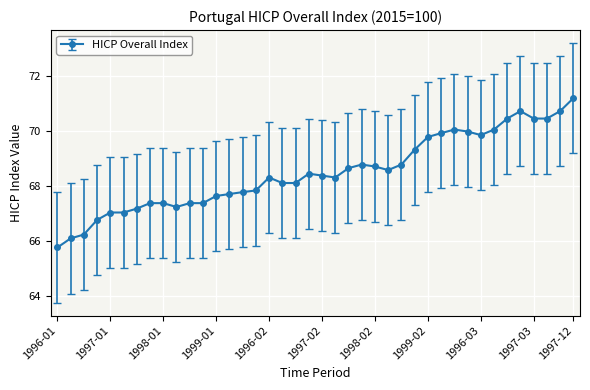

What is the difference between the maximum and minimum values?

5.4